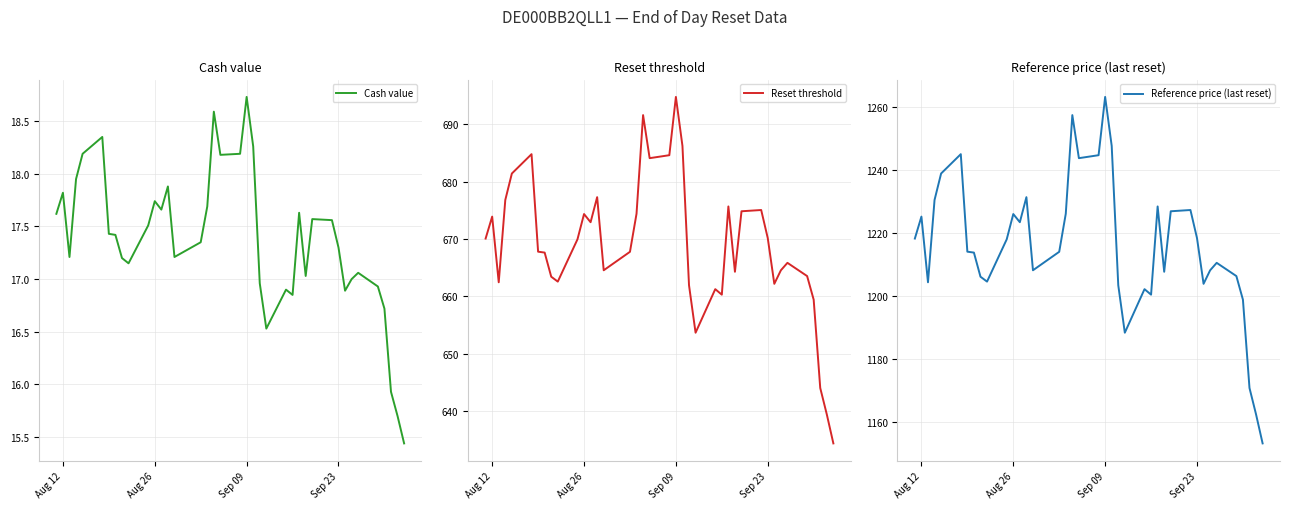

What is the lowest value of the Reference price (last reset) series?

1153.3